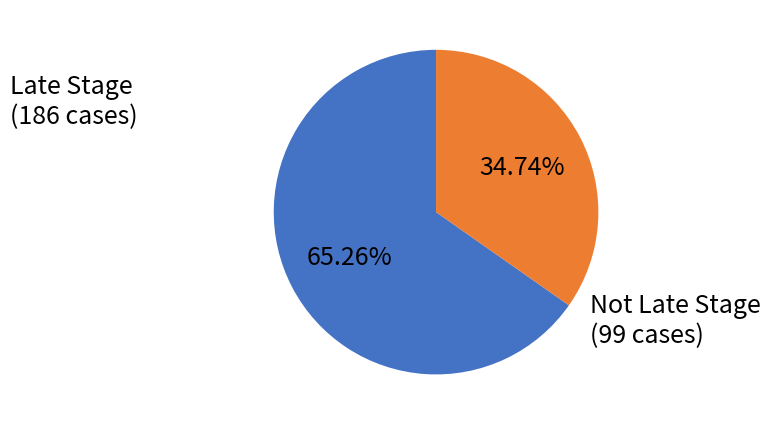

What is the majority slice?

Late Stage